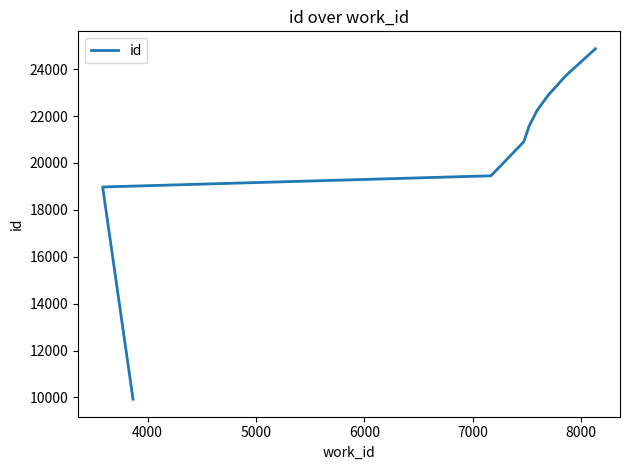

Does the chart display data point markers on the line(s)?

No